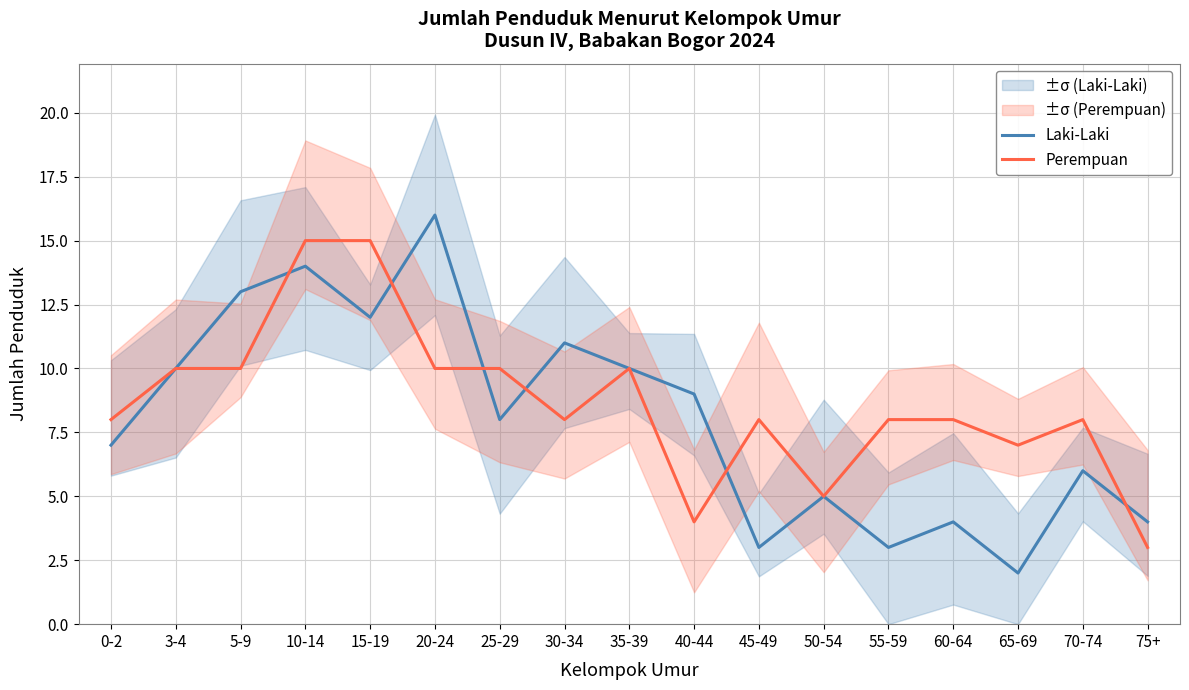

At which category does Perempuan reach its first local valley?

30-34